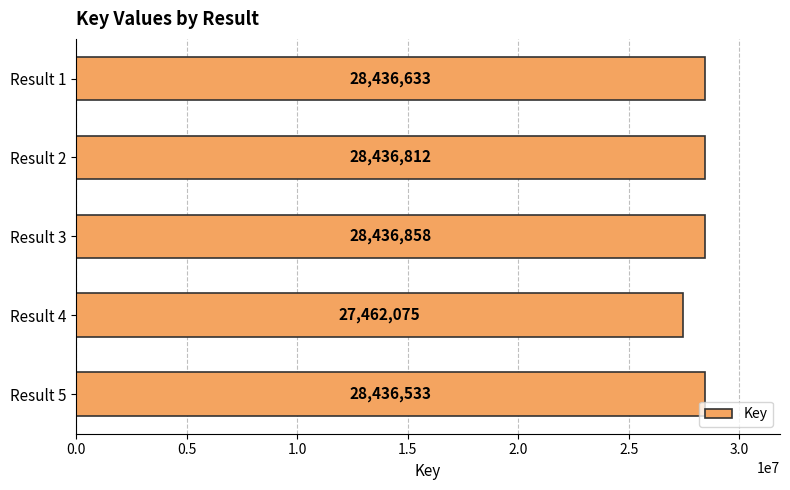

The chart shows a value of 19838297 at Result 5. True or false?

False